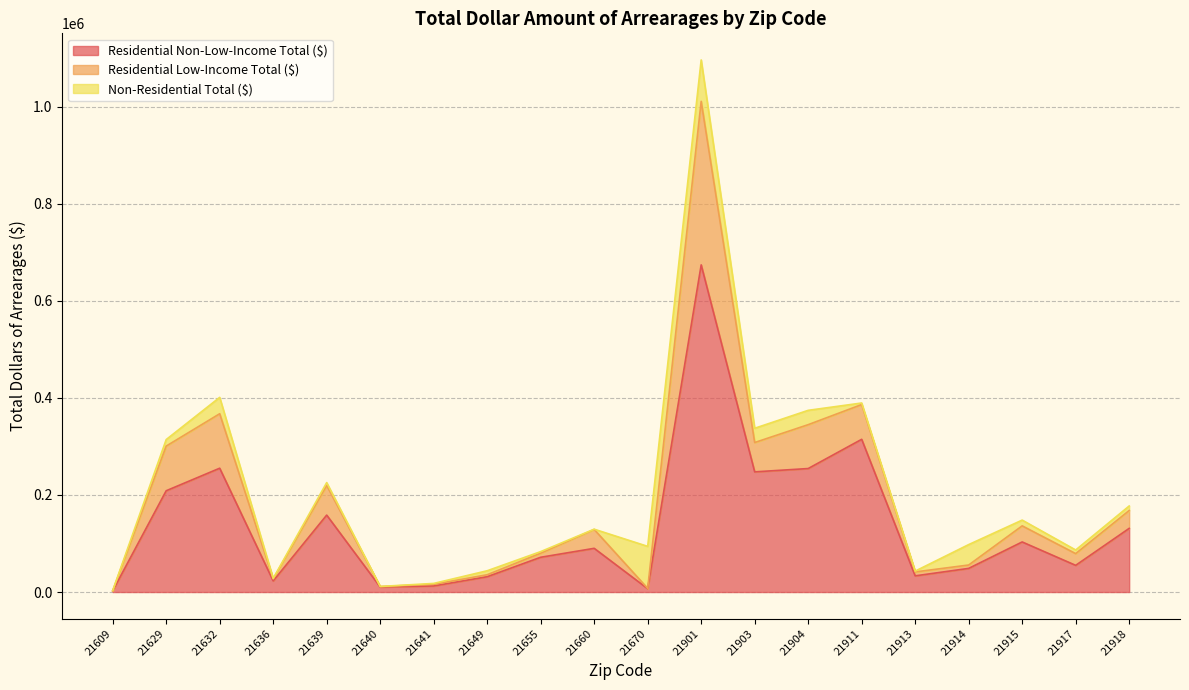

At which category is the sum across all series the highest?

21901